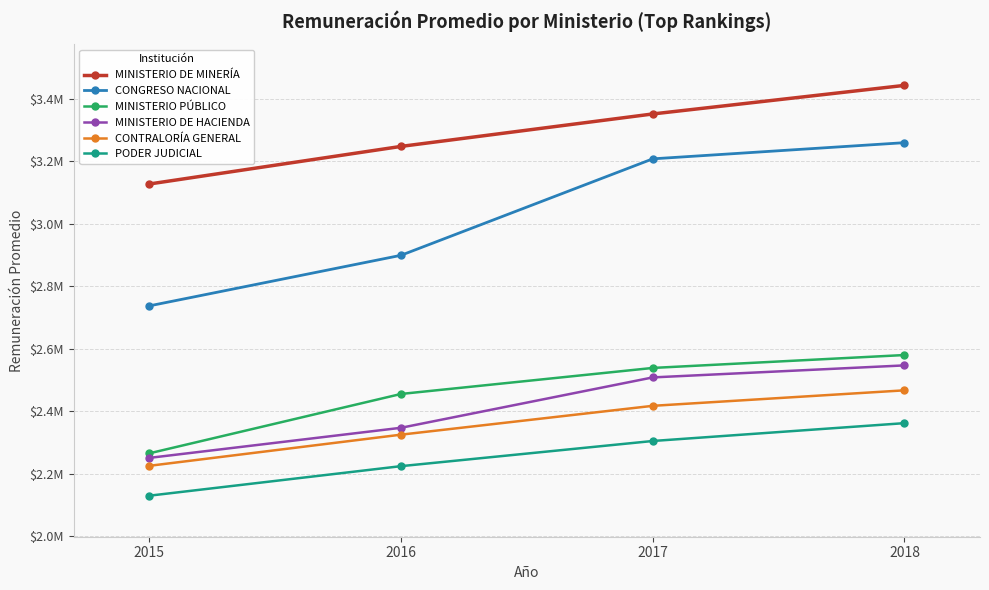

Does the chart have visible grid lines?

Yes